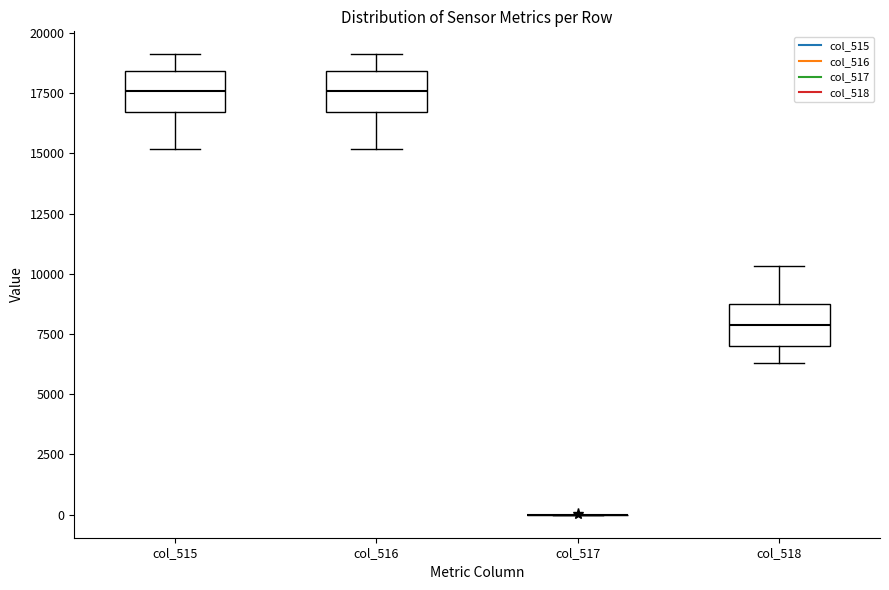

Reading left to right, transcribe this box plot: for each box, give where its median line is, the range the box spans, and where its two whiskers end, as read against the y-axis. The values are not printed on the chart, so give them approximately, as read against the axis.

col_515: median 17500, box 16500 to 18500, whiskers 15000 to 19000
col_516: median 17500, box 16500 to 18500, whiskers 15000 to 19000
col_517: box collapsed to a line at 0, whiskers 0 to 0
col_518: median 8000, box 7000 to 8500, whiskers 6500 to 10500